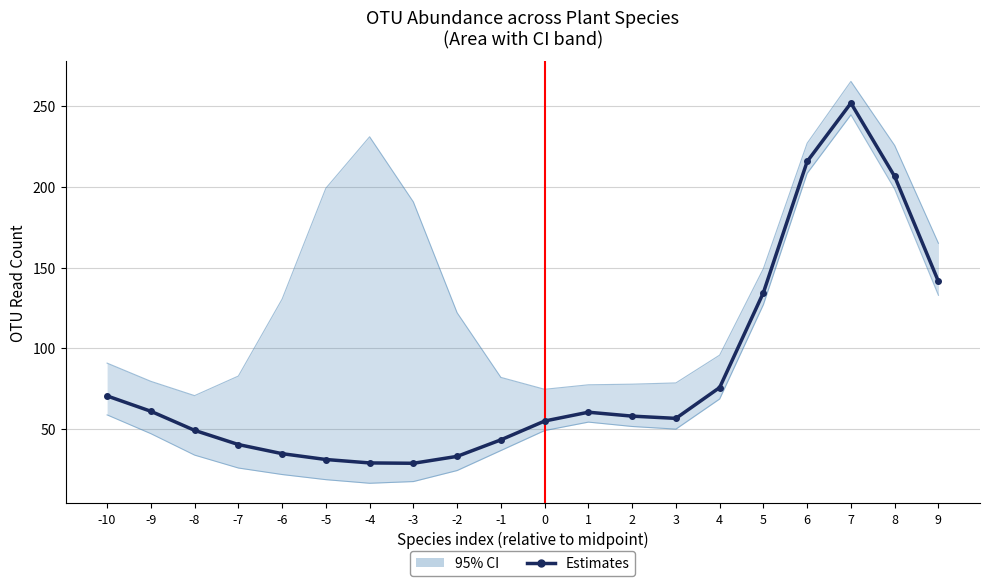

Reading right to left, extract all data points from this chart.

9=141.5	8=206.6	7=252.0	6=215.8	5=134.6	4=75.8	3=56.7	2=58.1	1=60.5	0=55.1	-1=43.4	-2=33.2	-3=28.9	-4=29.1	-5=31.2	-6=34.9	-7=40.5	-8=49.3	-9=61.1	-10=70.6